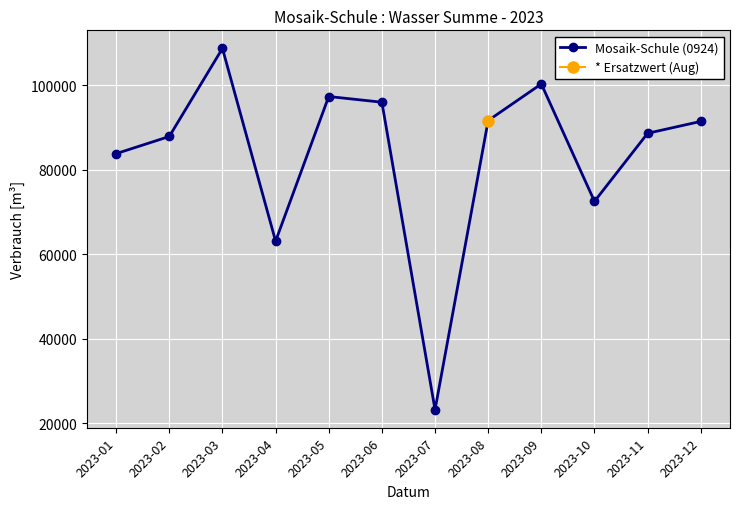

True or false: the data has more than 2 interior local peaks.

True